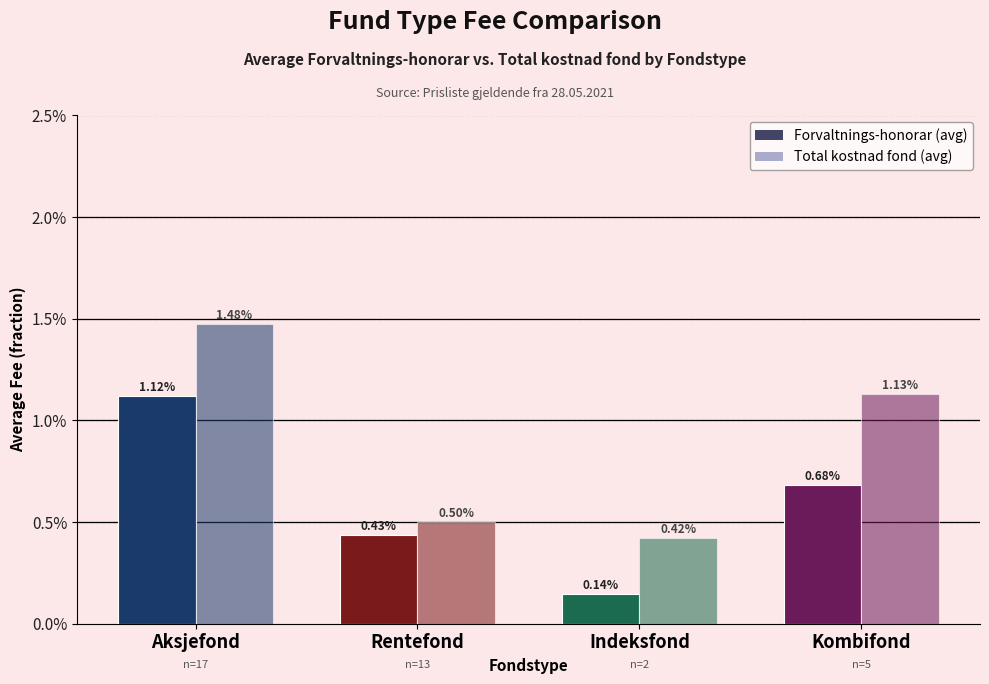

Which category has the highest value in the Total kostnad fond (avg) series?

Aksjefond